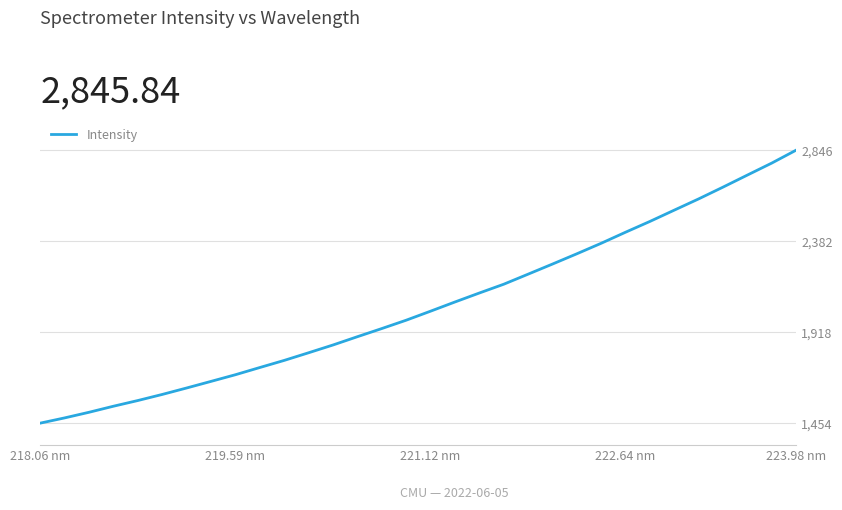

What is the difference between the maximum and minimum values?

1392.1